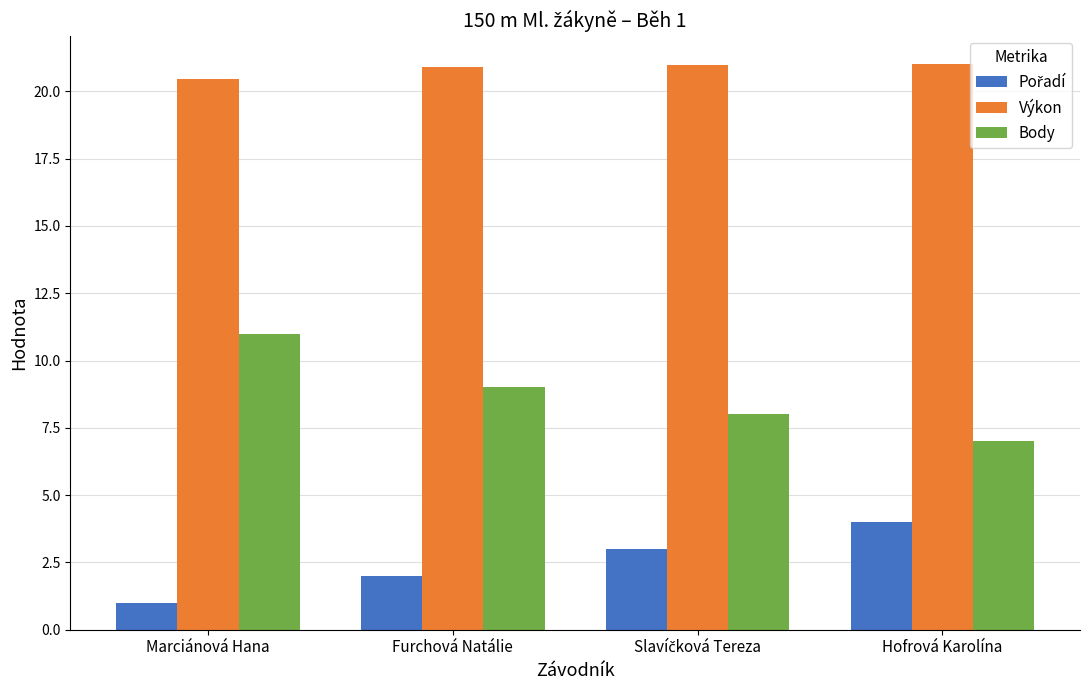

What is the smallest value displayed?

1.0